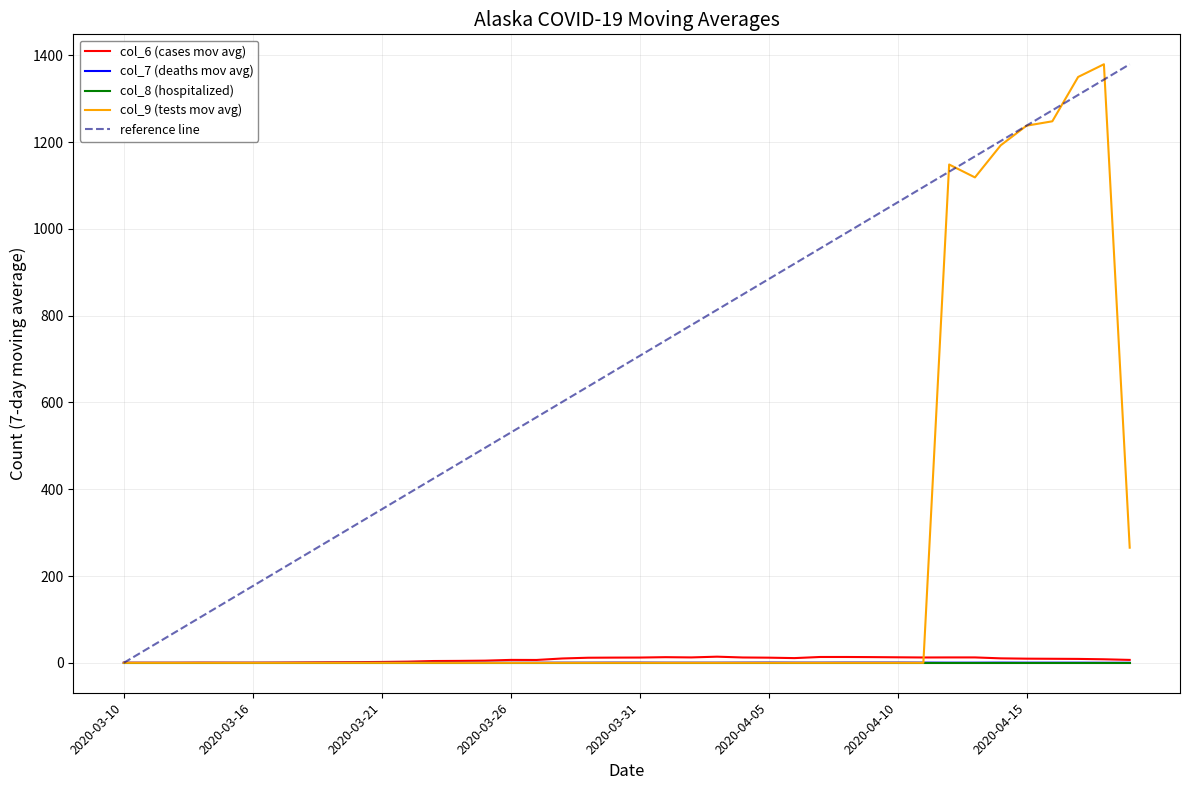

What is the greatest value displayed?

1379.3